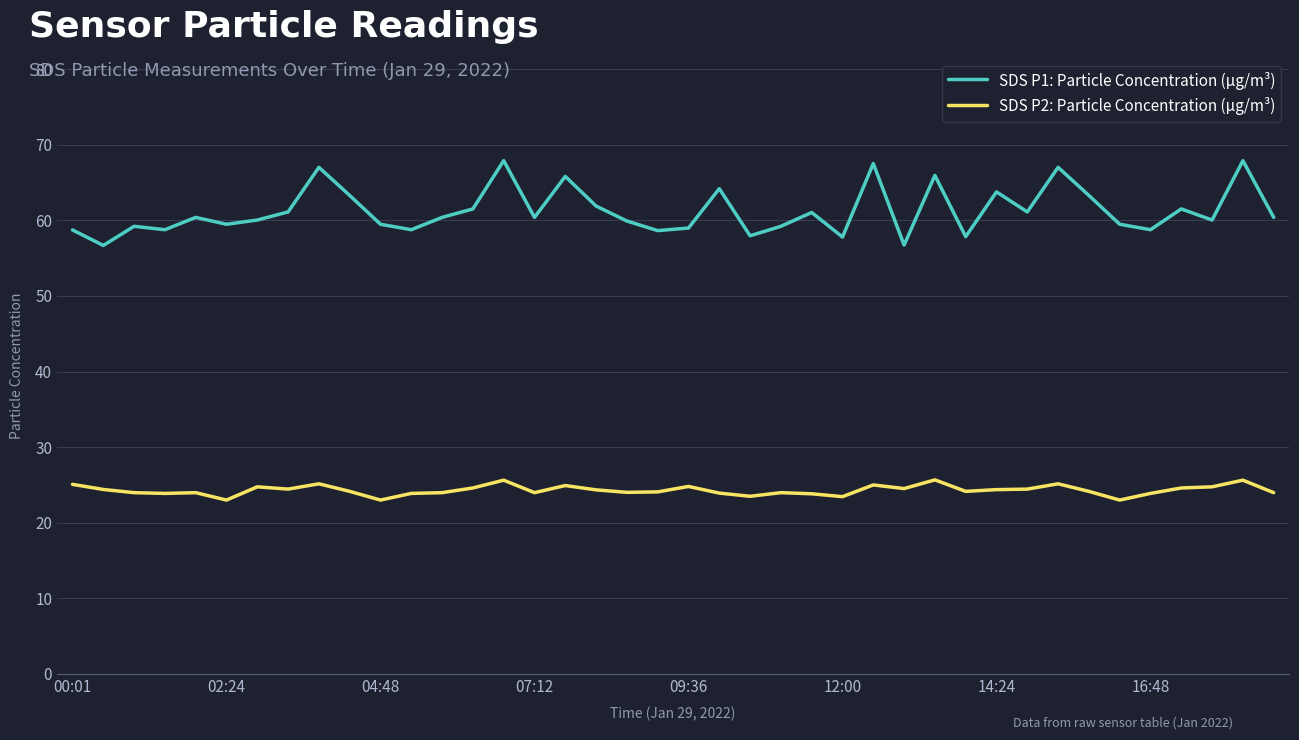

What is the smallest value displayed?

23.0